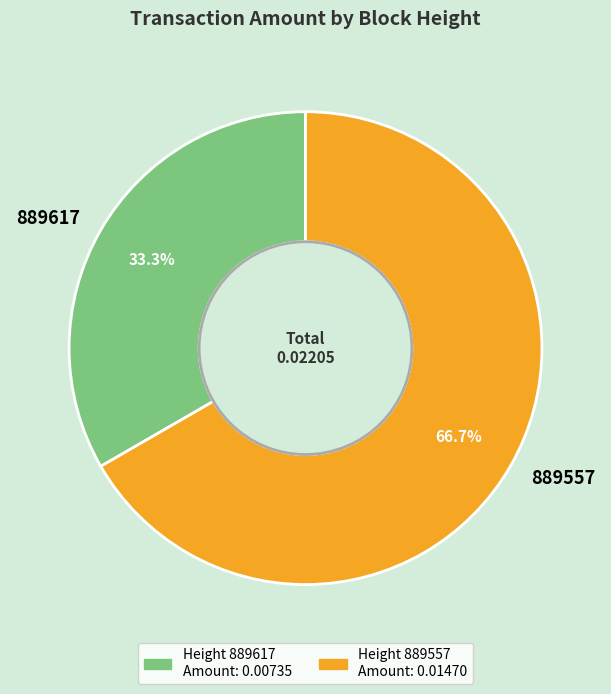

The 889617 slice represents 20% of the pie. True or false?

False